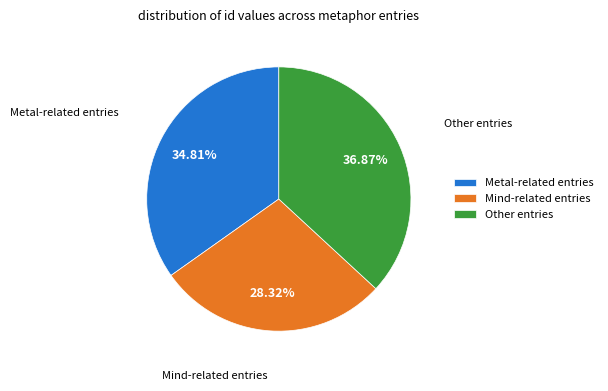

Is there any slice that represents more than half of the pie?

No